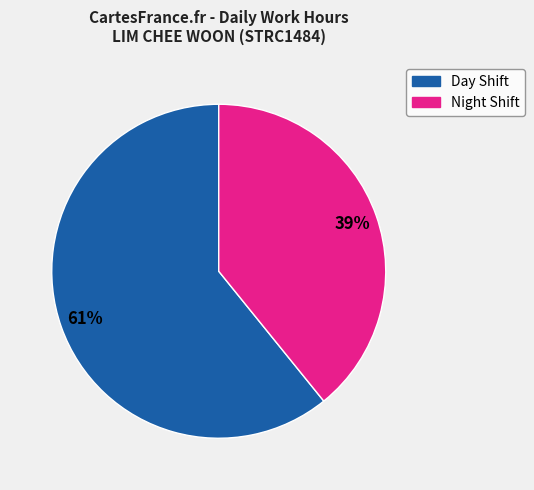

Is there a majority slice in this chart?

Yes